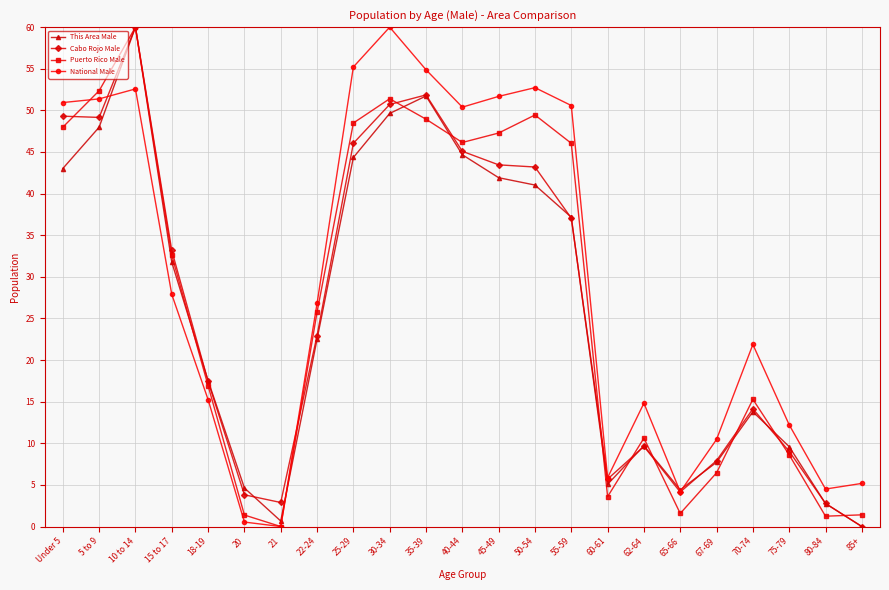

In Cabo Rojo Male, how many points are lower than both neighbors (excluding endpoints)?

4